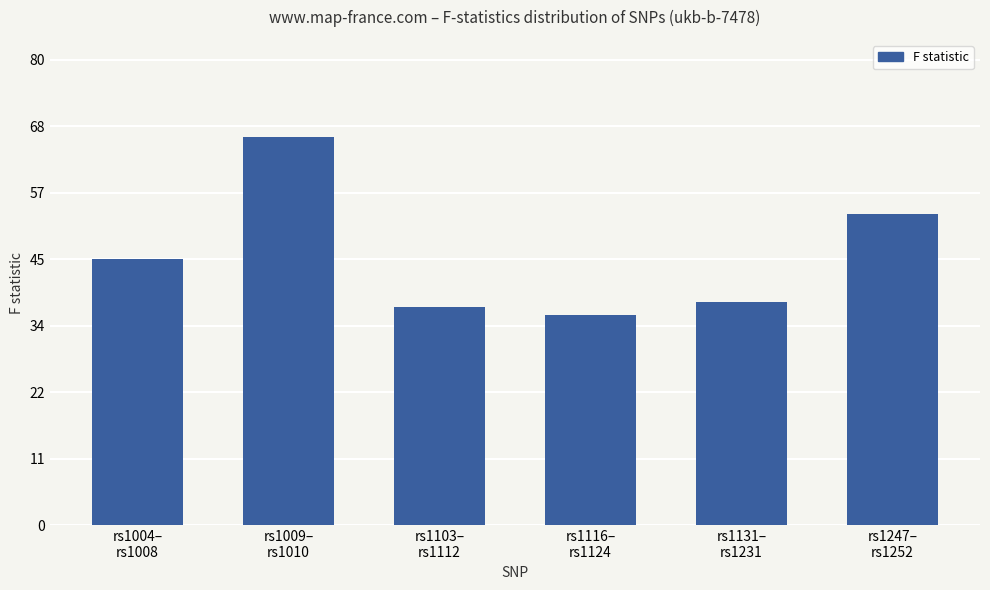

List the labels in order of value, smallest first.

rs1116–
rs1124, rs1103–
rs1112, rs1131–
rs1231, rs1004–
rs1008, rs1247–
rs1252, rs1009–
rs1010